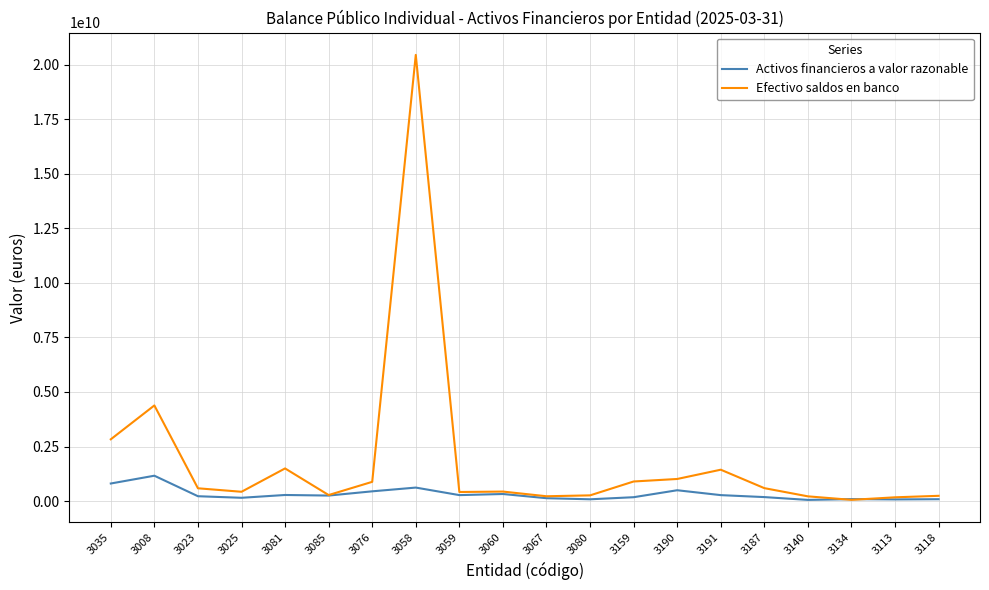

List the series in order of their overall mean, lowest first.

Activos financieros a valor razonable, Efectivo saldos en banco